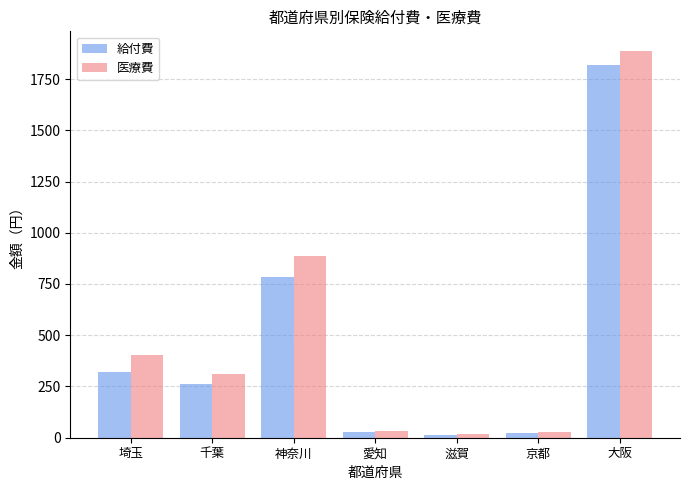

What position from the right is 大阪?

1